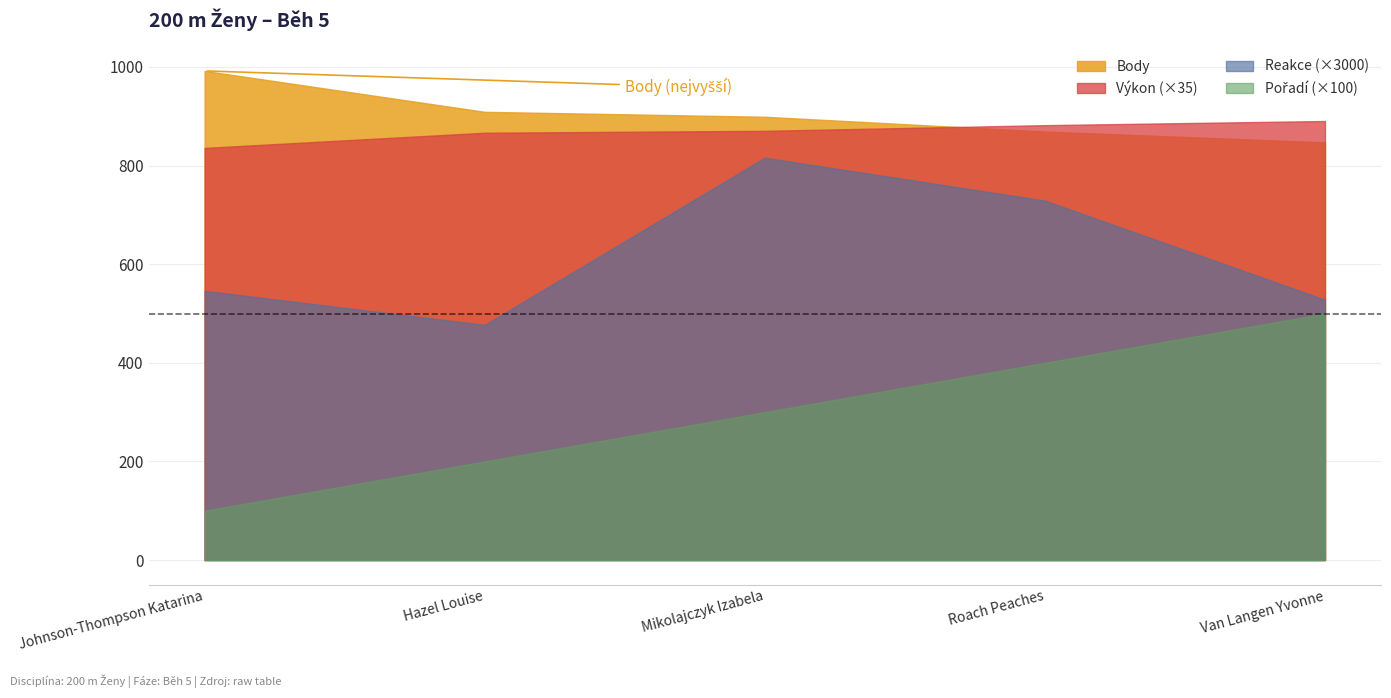

Rank the categories by Výkon value from lowest to highest.

Johnson-Thompson Katarina, Hazel Louise, Mikolajczyk Izabela, Roach Peaches, Van Langen Yvonne